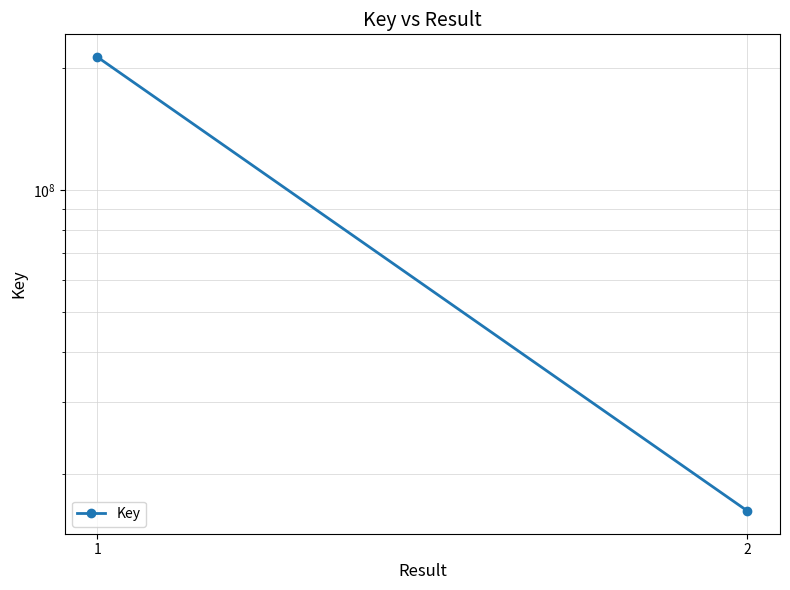

Where is the data nearest to the value 114641150?

1